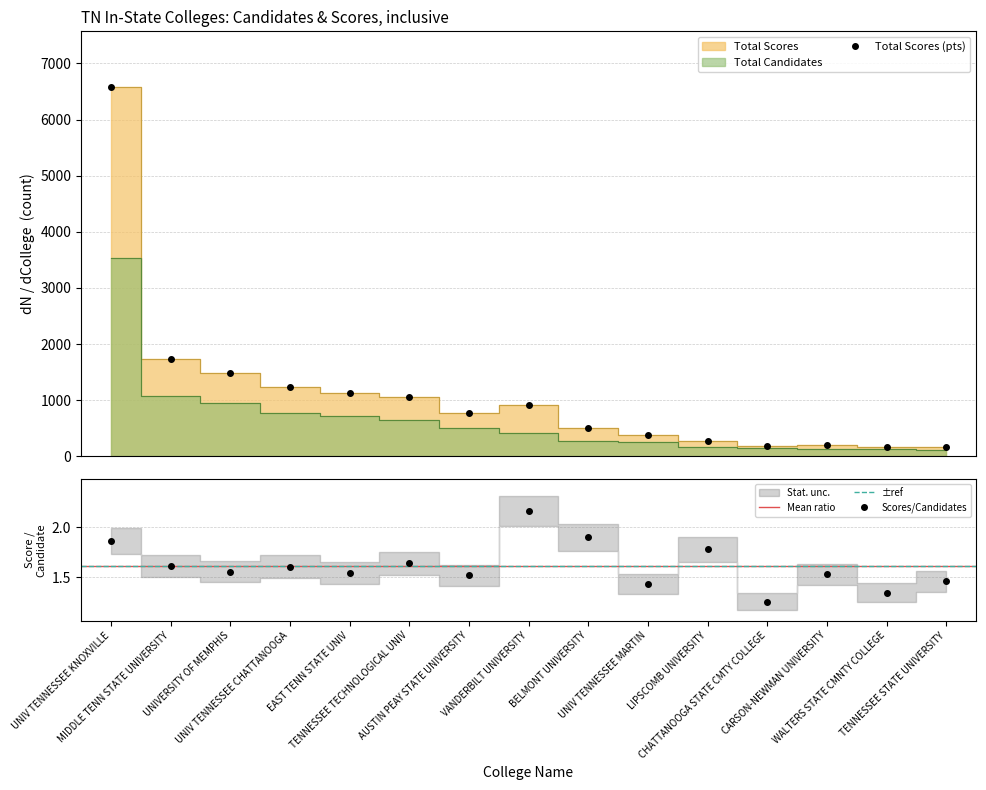

At how many categories does at least one series exceed 5940?

1